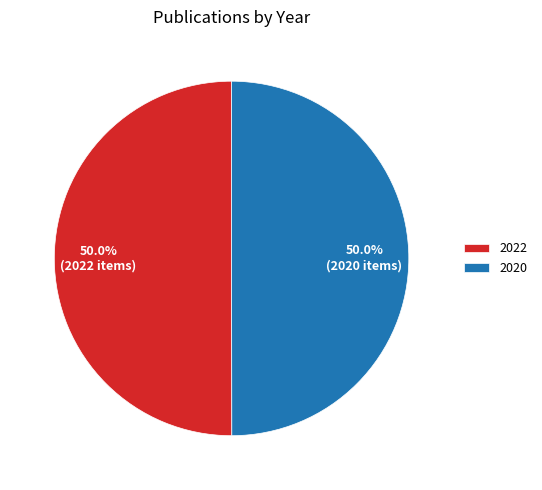

What percentage do 2022 and 2020 together represent?

100.0%